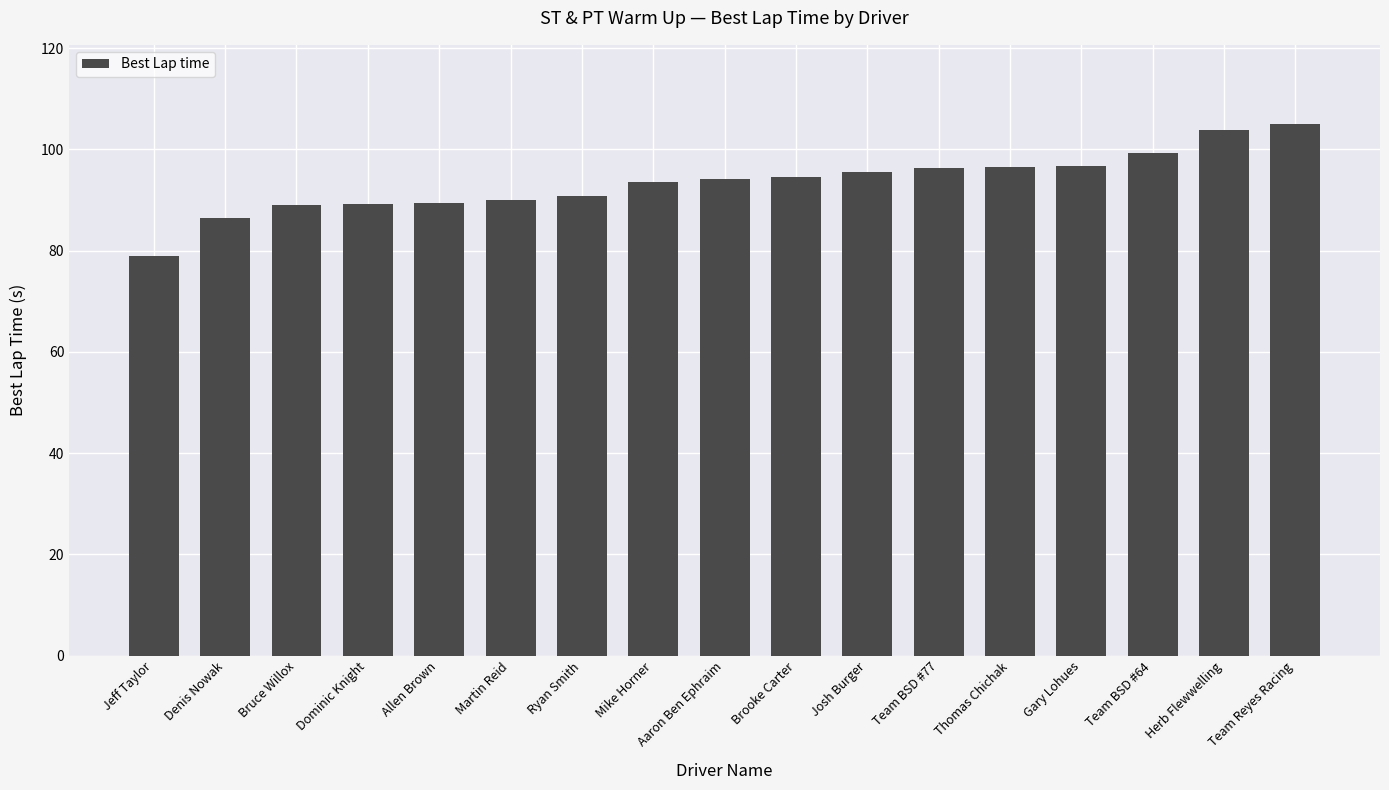

What is the maximum value shown in the chart?

104.9